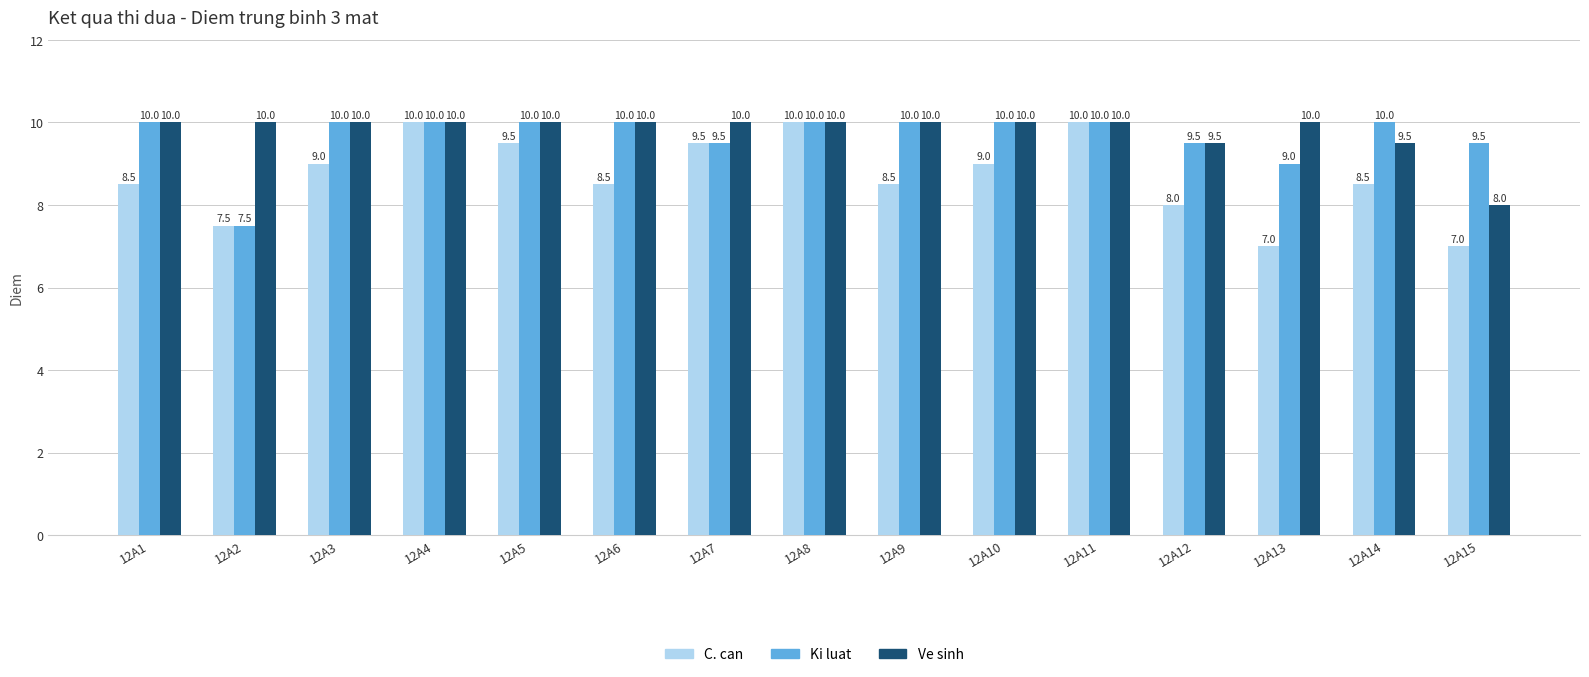

What is the maximum value shown in the chart?

10.0